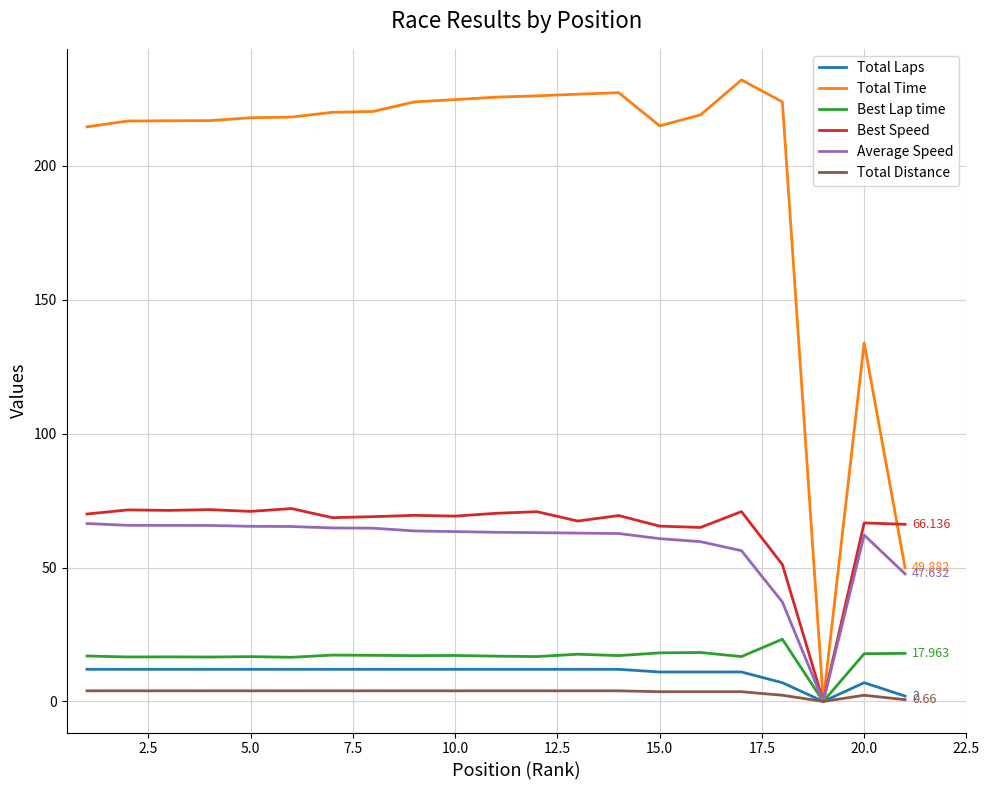

How many categories are shown in the chart?

21